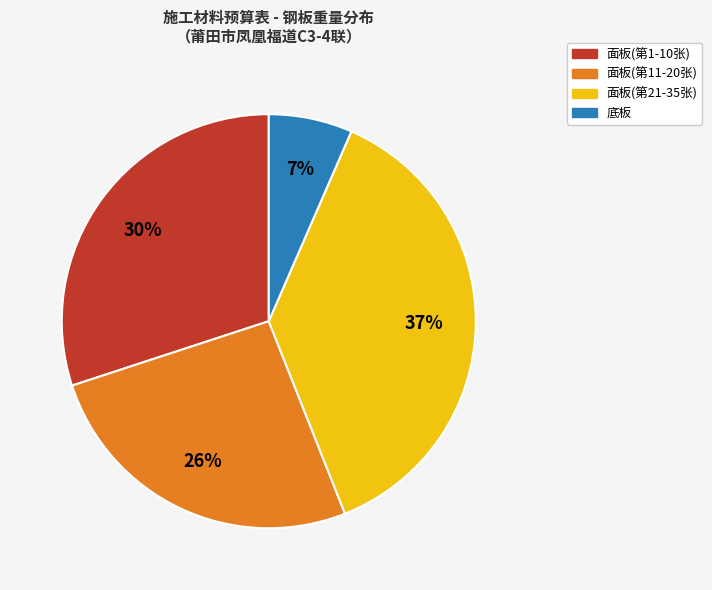

Is there any slice that represents more than half of the pie?

No